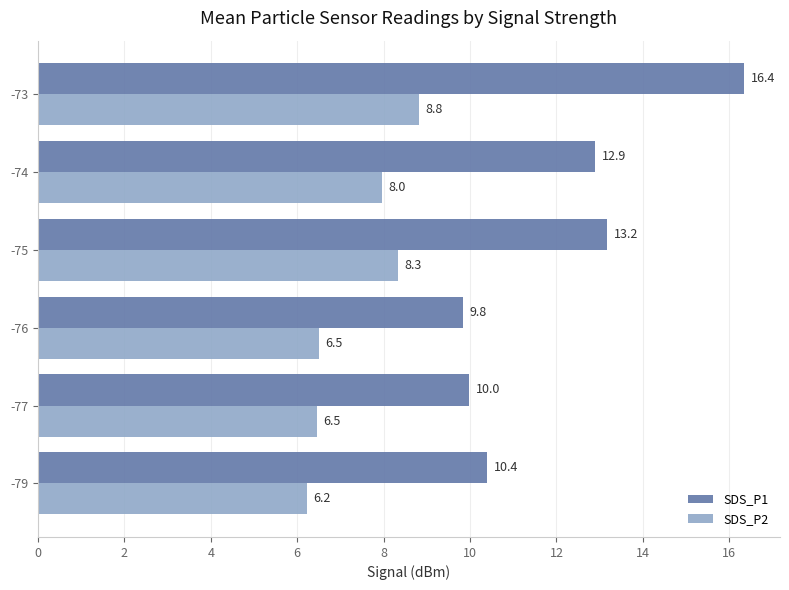

What is the highest value of the SDS_P2 series?

8.8